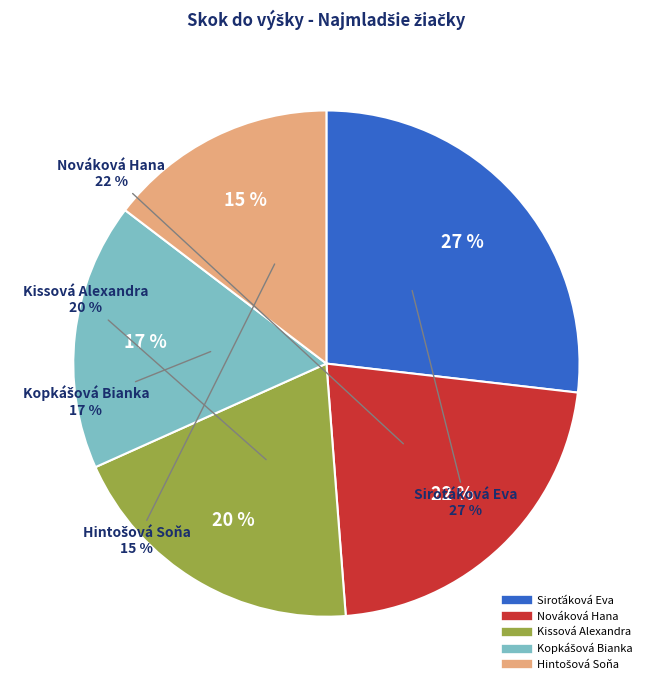

Count the number of slices in the pie.

5